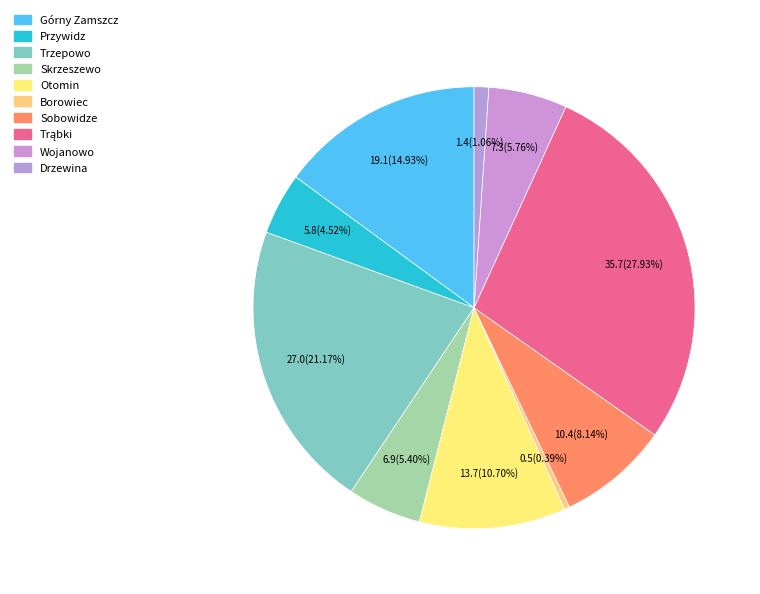

To the nearest percent, what percentage of the pie is Wojanowo?

6%